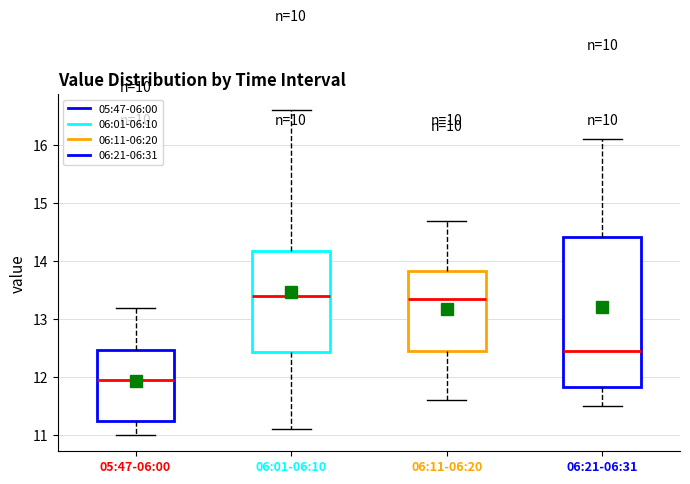

Which box is the tallest, from its lower edge to its upper edge?

06:21-06:31